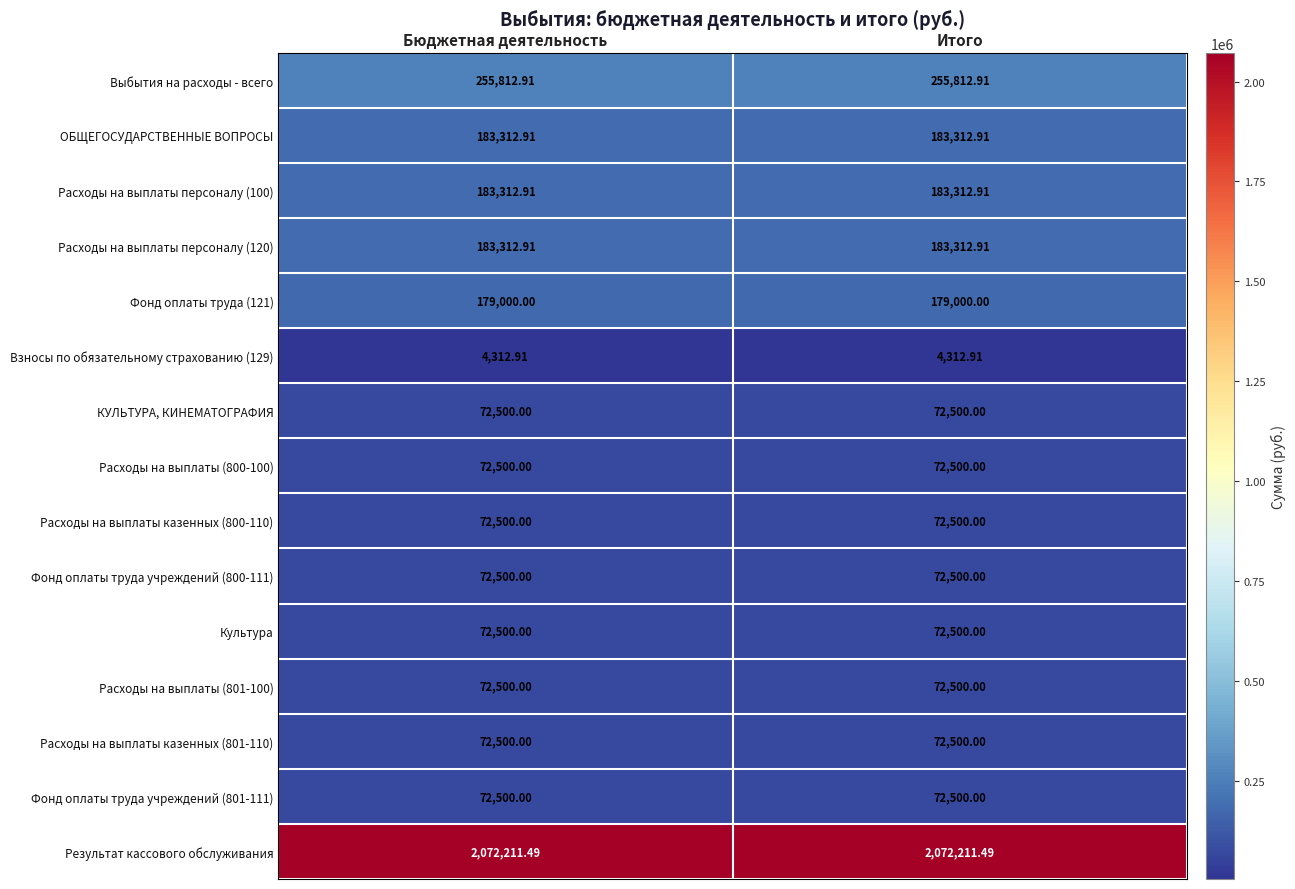

Which series has the largest total across all categories?

Результат кассового обслуживания